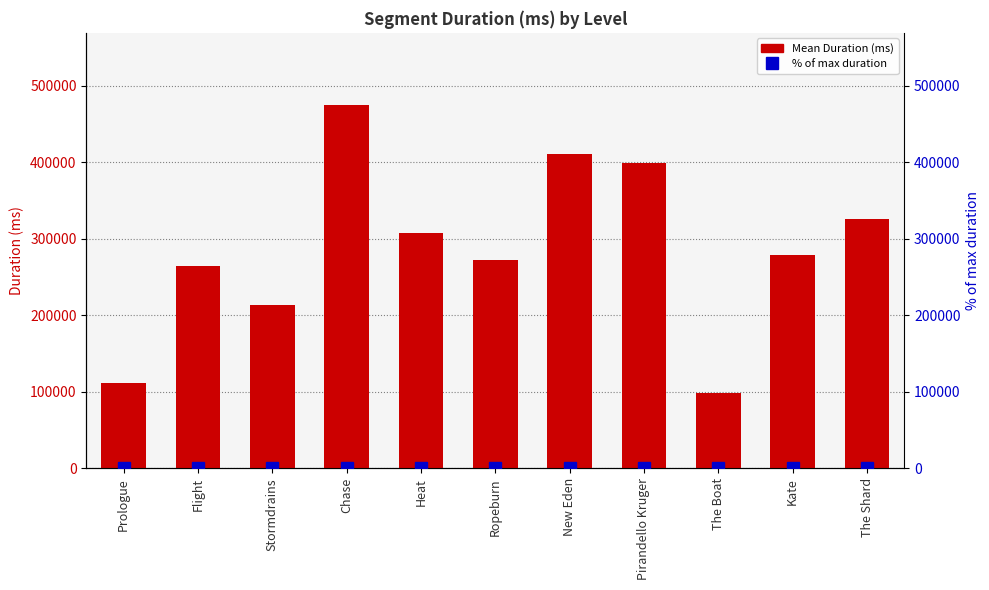

True or false: % of max duration has a value of 25.9 at Ropeburn.

False